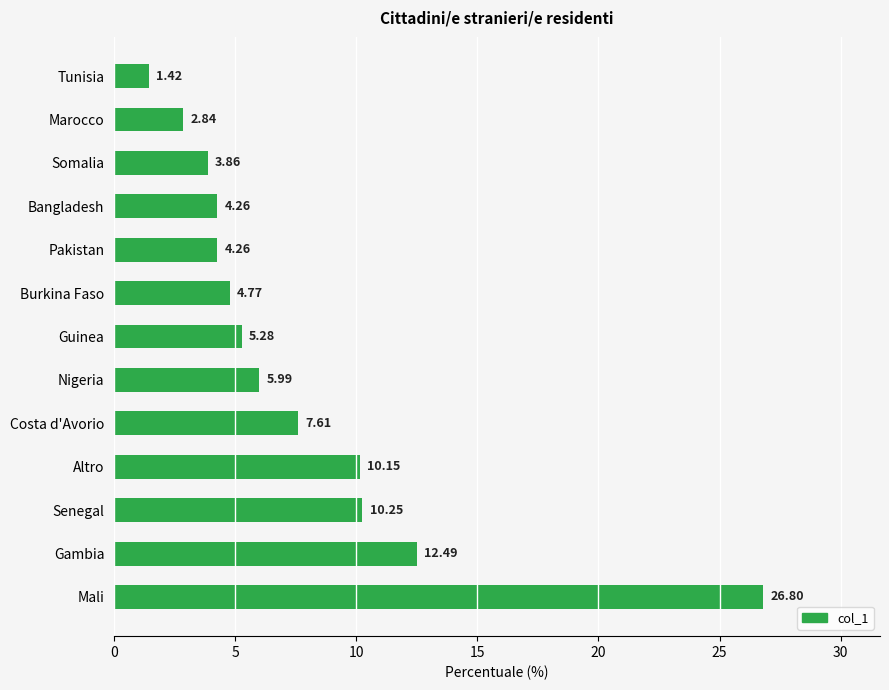

How many data points are above 5?

7